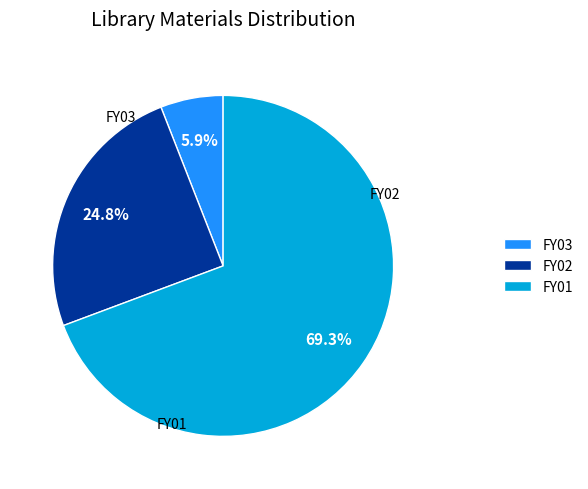

To the nearest percent, what portion does FY03 represent?

6%